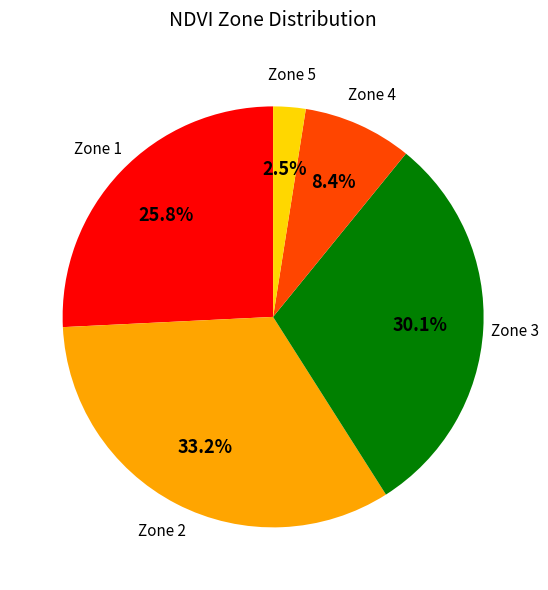

Does Zone 2 account for over 50% of the chart?

No